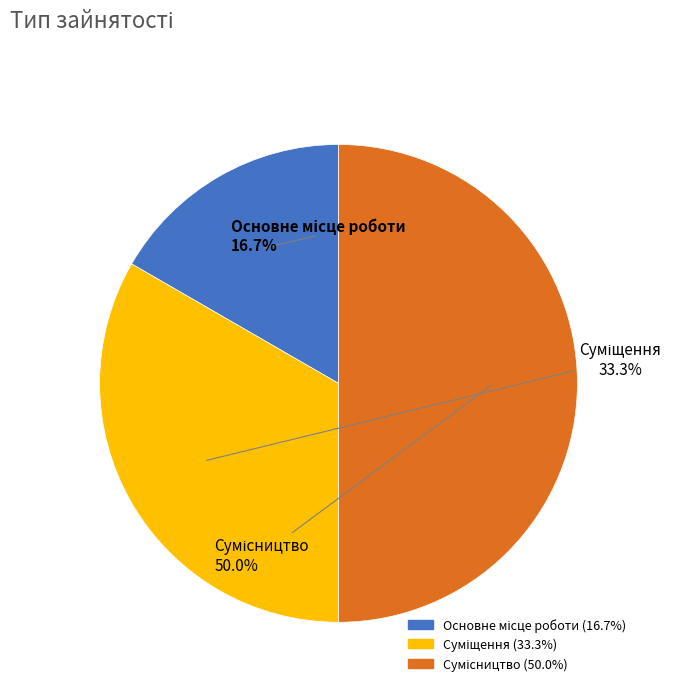

To the nearest percent, what is the combined percentage of Суміщення and Основне місце роботи?

50%